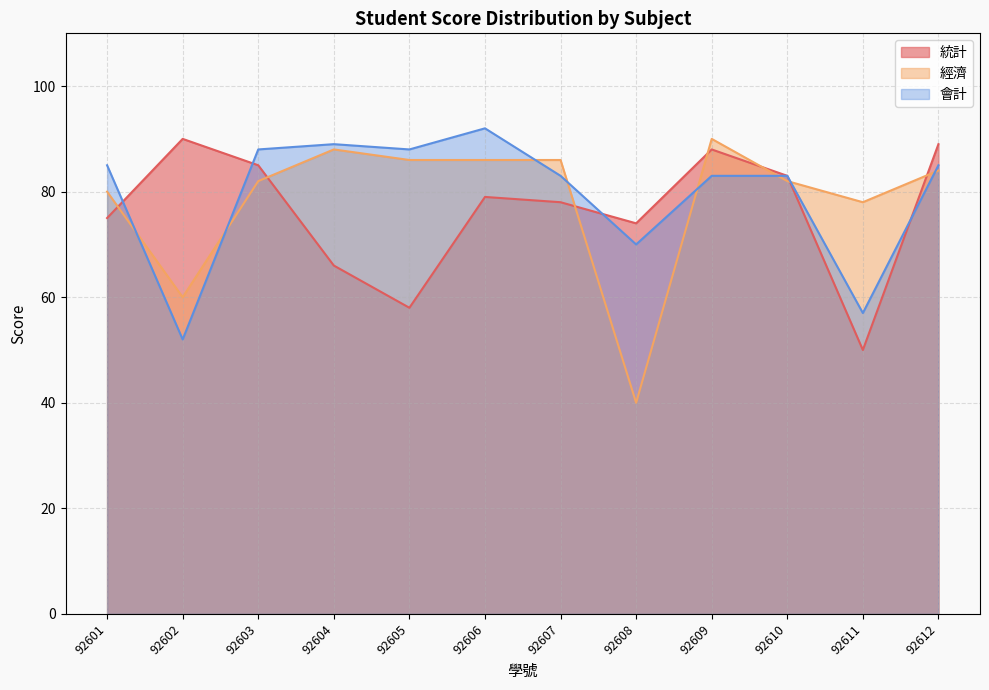

Which series has the largest range (max minus min)?

經濟